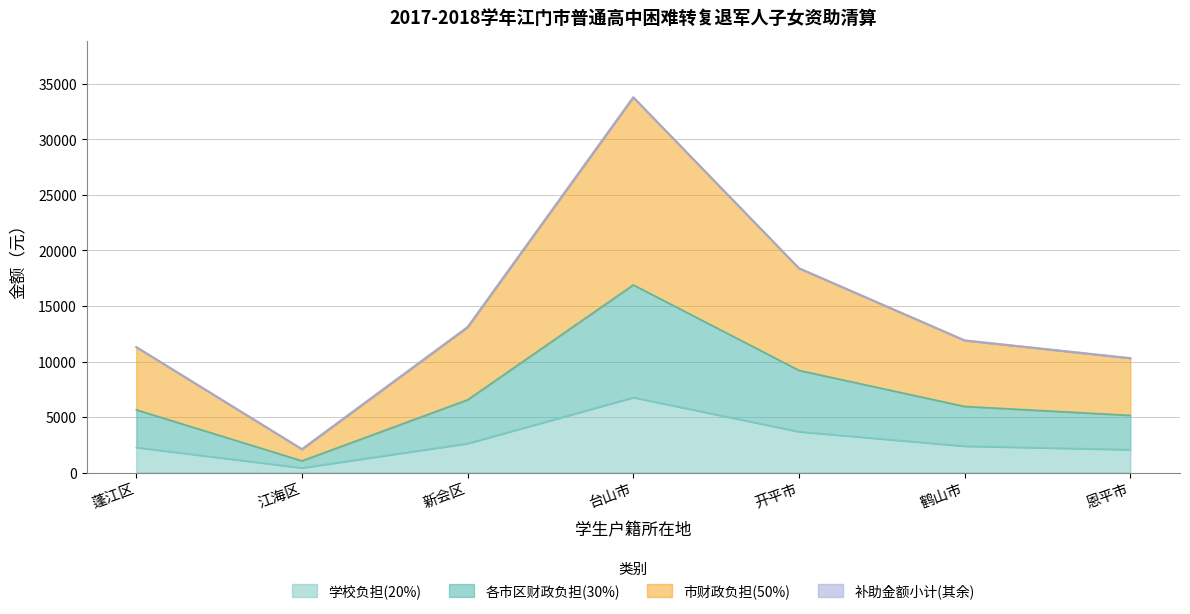

What is the total value across all series at 恩平市?

10300